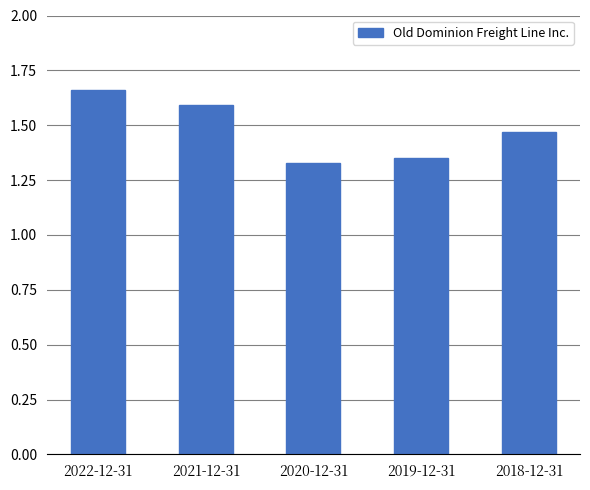

What is the difference between the maximum and minimum values?

0.3